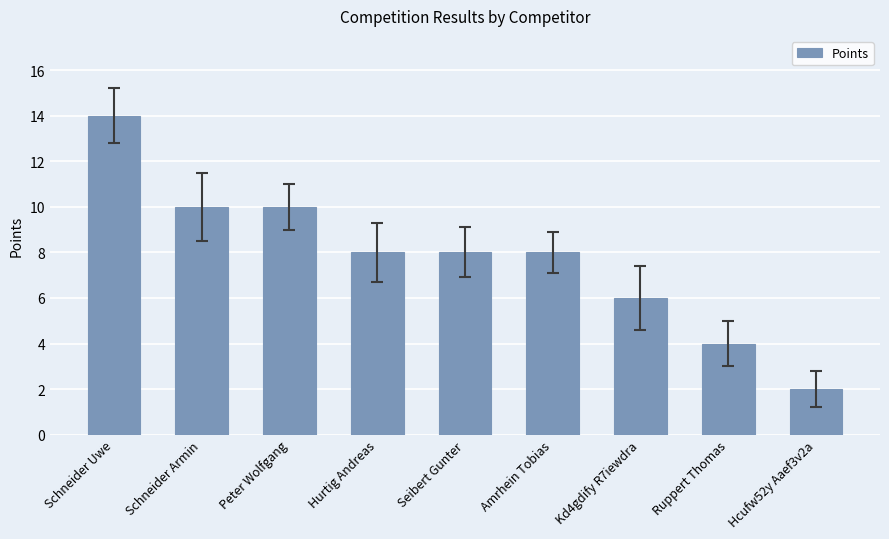

Are the bars horizontal?

No